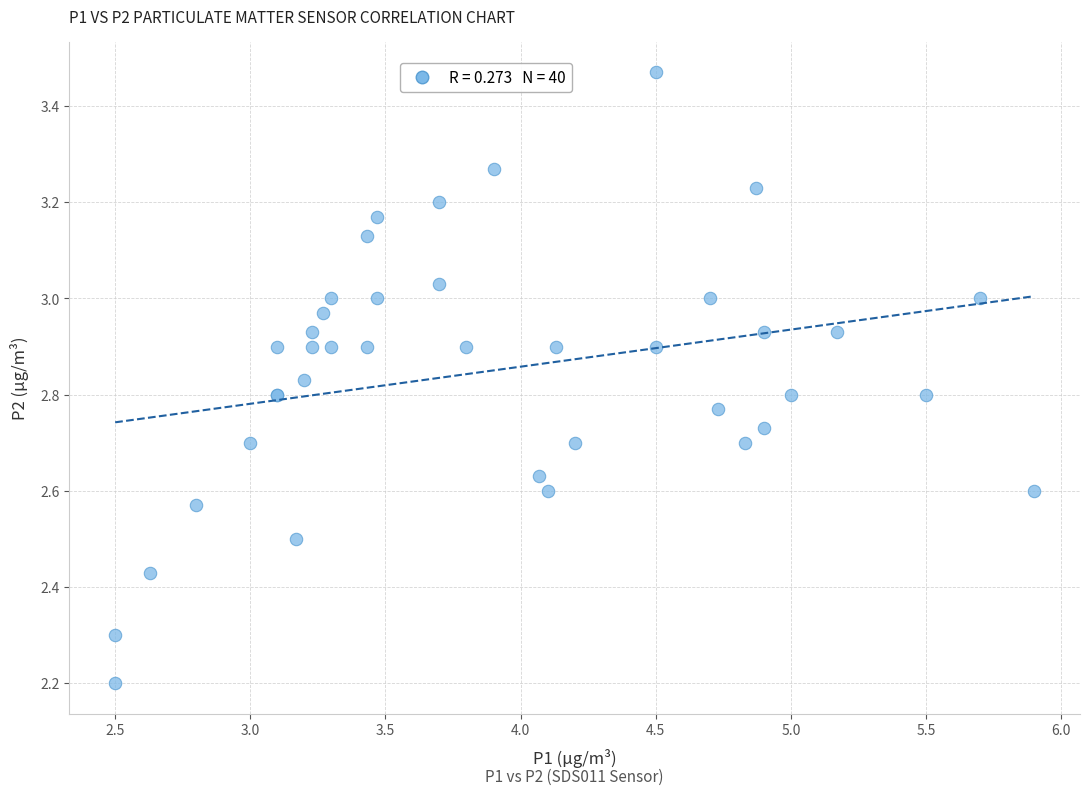

What Y value in the scatter plot is closest to 2?

2.2